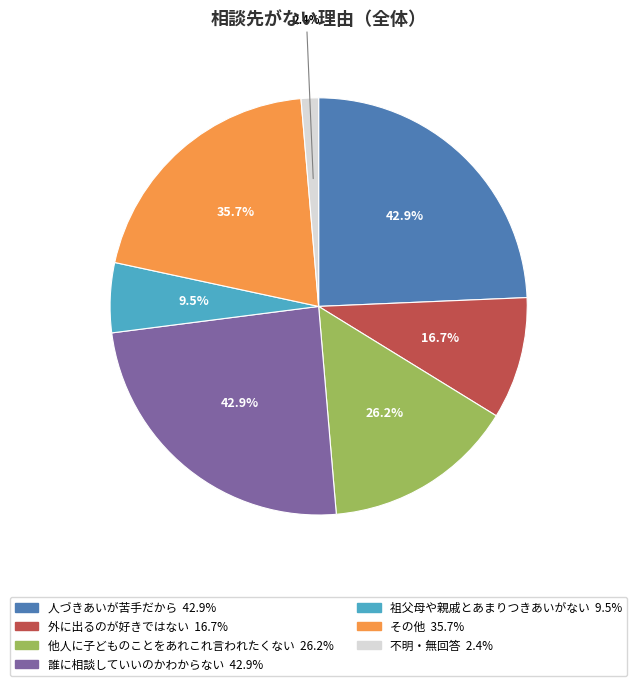

Is it true that 他人に子どものことをあれこれ言われたくない is 23% of the pie?

False